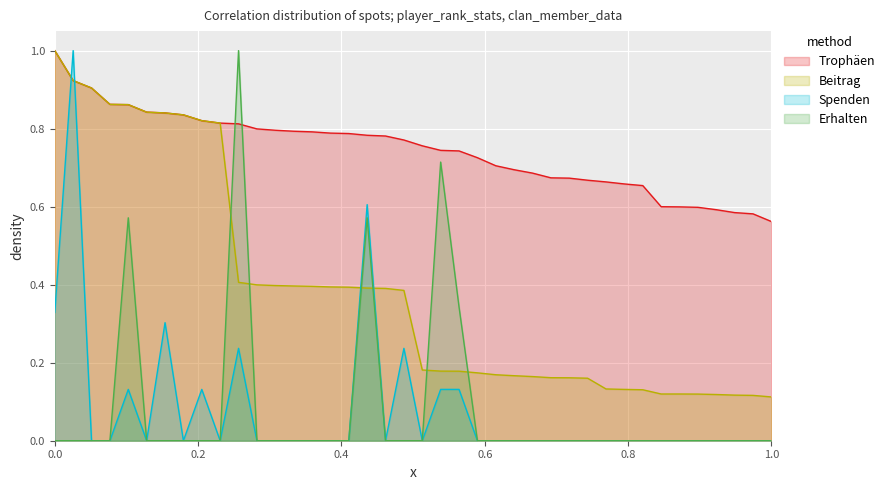

What is the greatest value displayed?

1.0